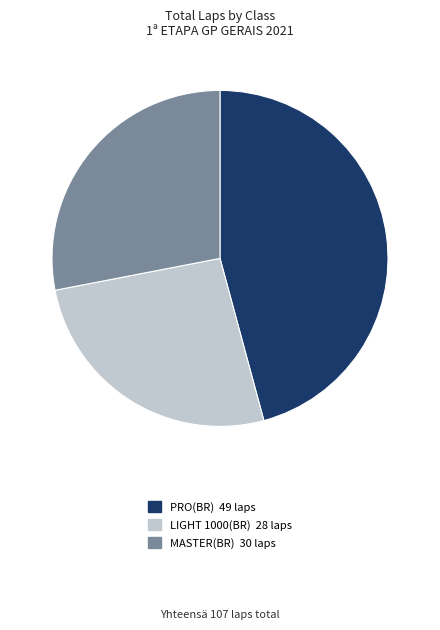

The PRO(BR) slice represents 35% of the pie. True or false?

False